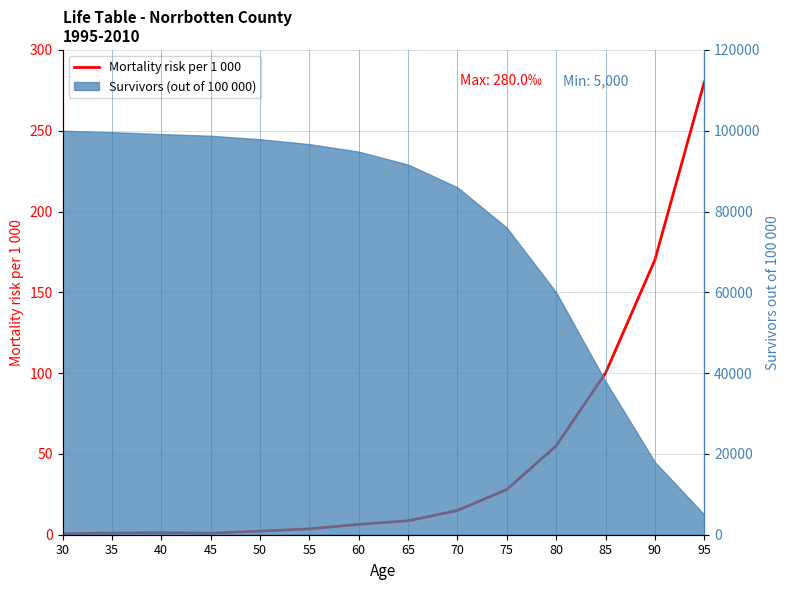

Reading left to right, list all the values displayed in this chart.

0.5	1.1	1.3	1.0	2.2	3.6	6.4	8.6	15.0	28.0	55.0	100.0	170.0	280.0